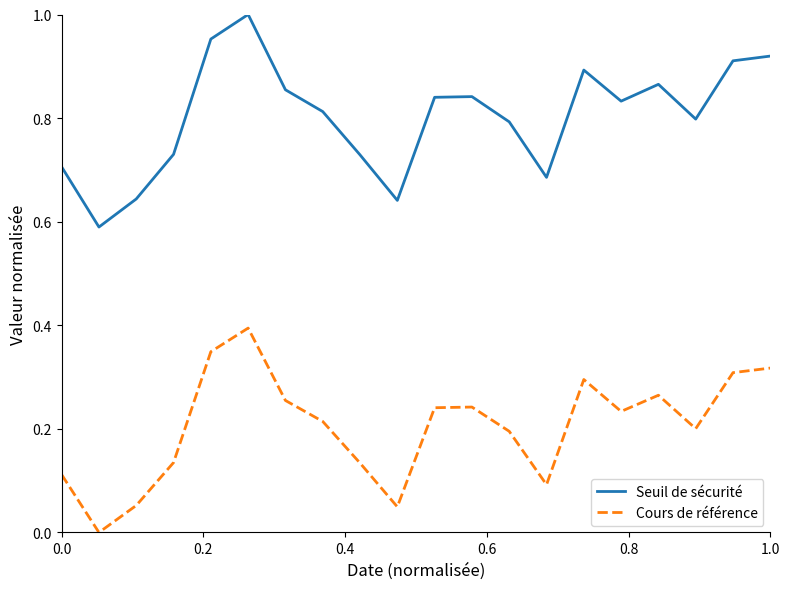

True or false: Cours de référence and Seuil de sécurité cross at least once.

False